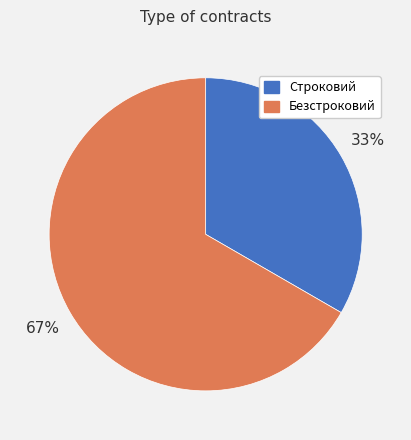

Count the number of slices in the pie.

2